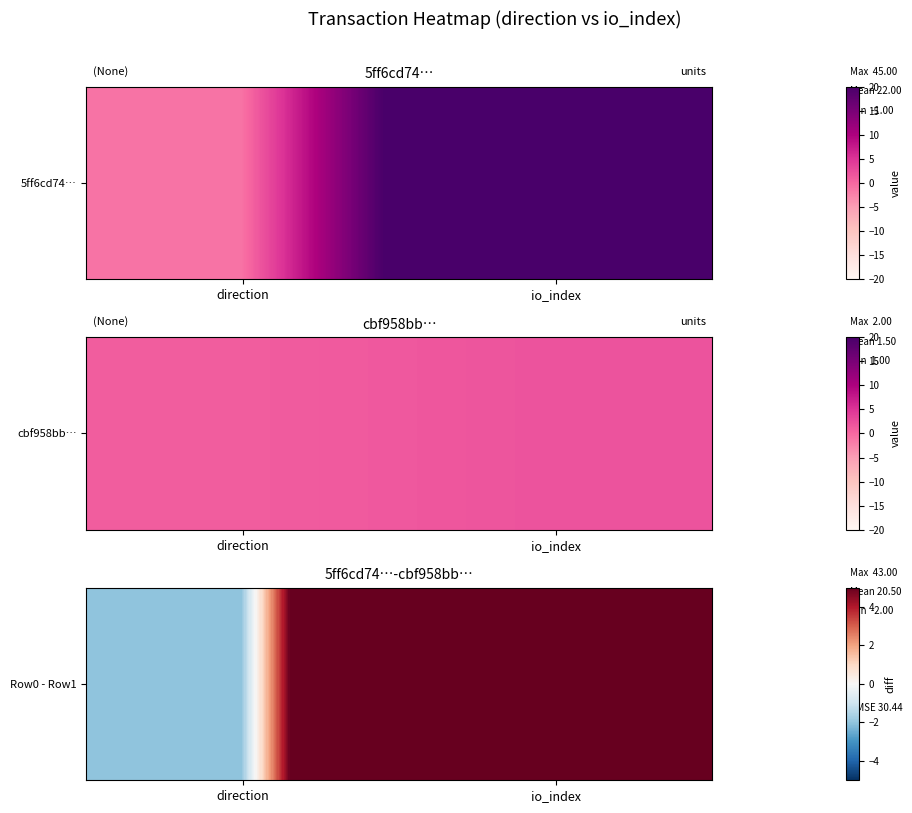

Between direction and io_index, which is larger?

io_index